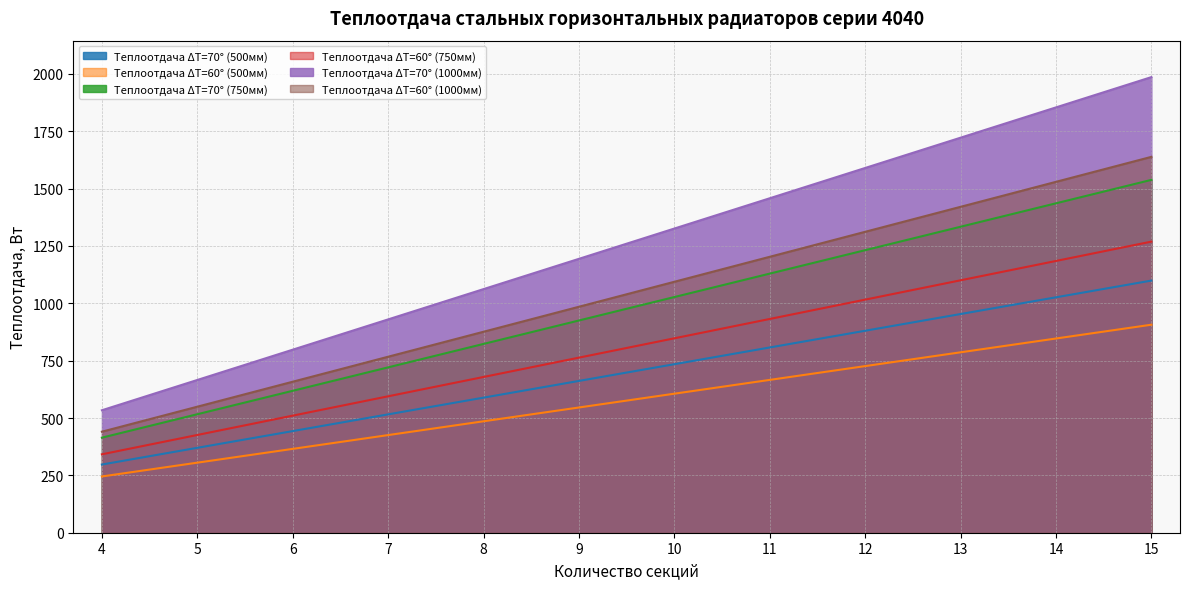

Does the chart have visible grid lines?

Yes